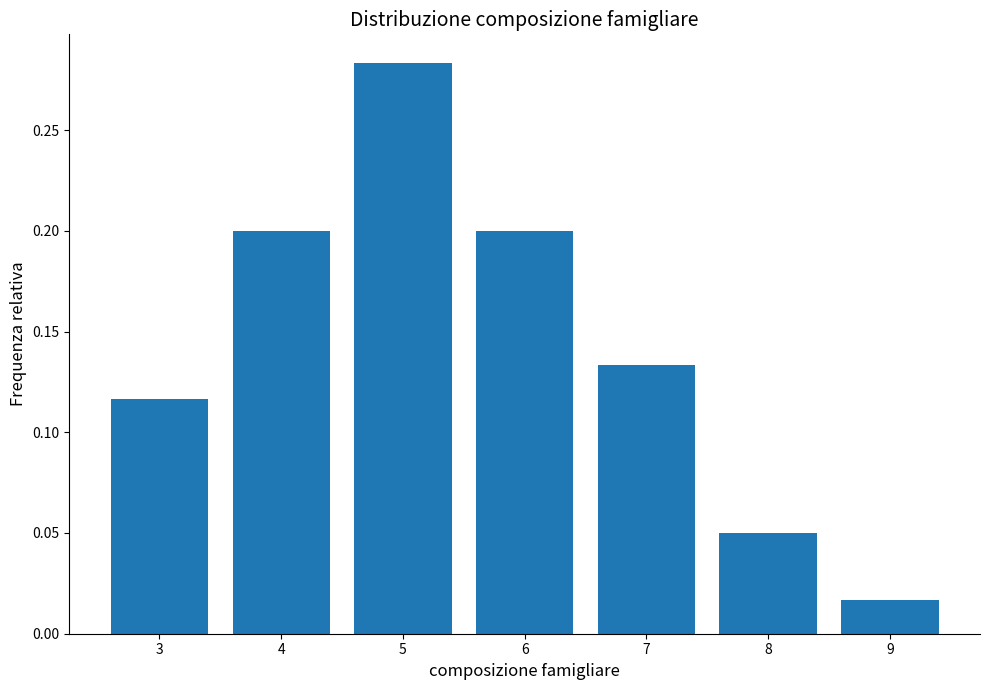

At which label is the value closest to 0?

9